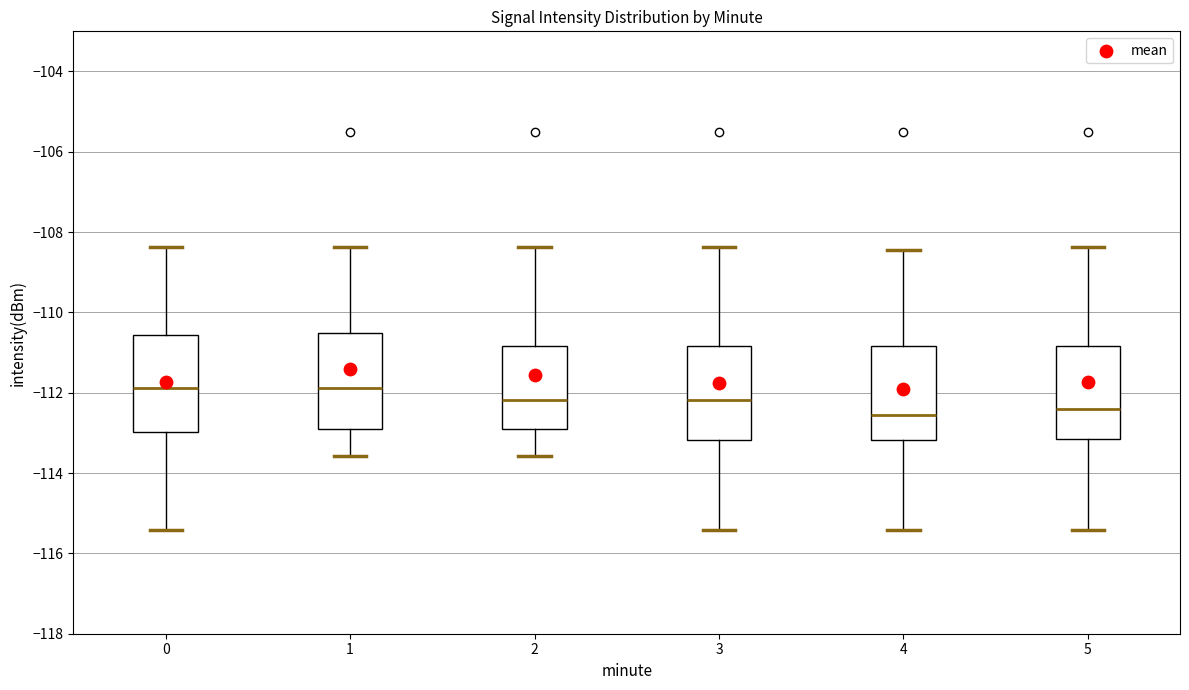

Reading left to right, transcribe this box plot: for each box, give where its median line is, the range the box spans, and where its two whiskers end, as read against the y-axis. The values are not printed on the chart, so give them approximately, as read against the axis.

0: median -111.8, box -113.0 to -110.6, whiskers -115.4 to -108.4
1: median -111.8, box -113.0 to -110.6, whiskers -113.6 to -108.4
2: median -112.2, box -113.0 to -110.8, whiskers -113.6 to -108.4
3: median -112.2, box -113.2 to -110.8, whiskers -115.4 to -108.4
4: median -112.6, box -113.2 to -110.8, whiskers -115.4 to -108.4
5: median -112.4, box -113.2 to -110.8, whiskers -115.4 to -108.4